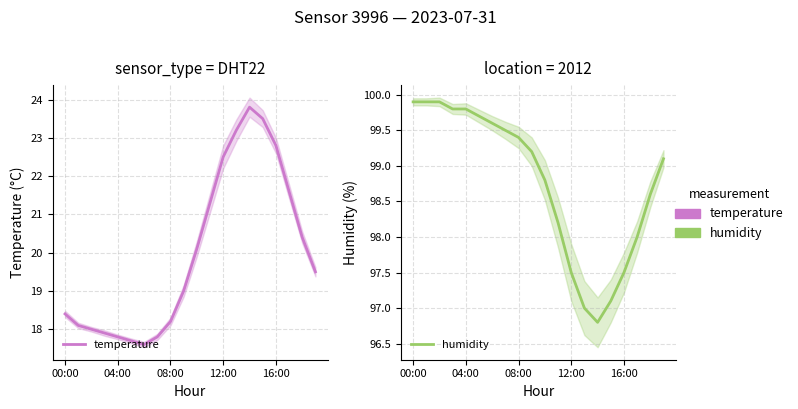

The value of temperature at 12:00 is 30.8. True or false?

False